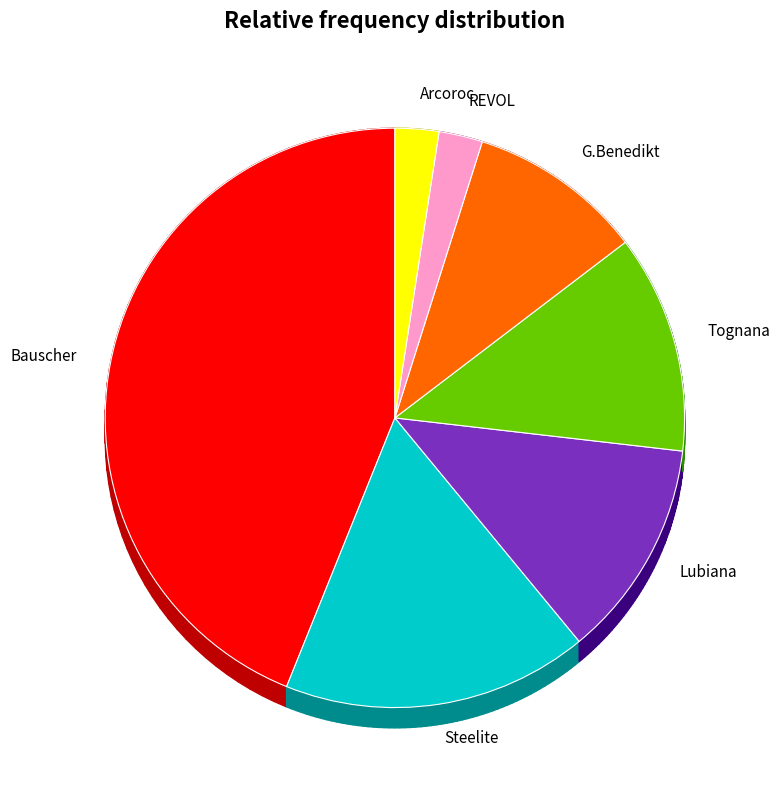

Count the number of slices in the pie.

7